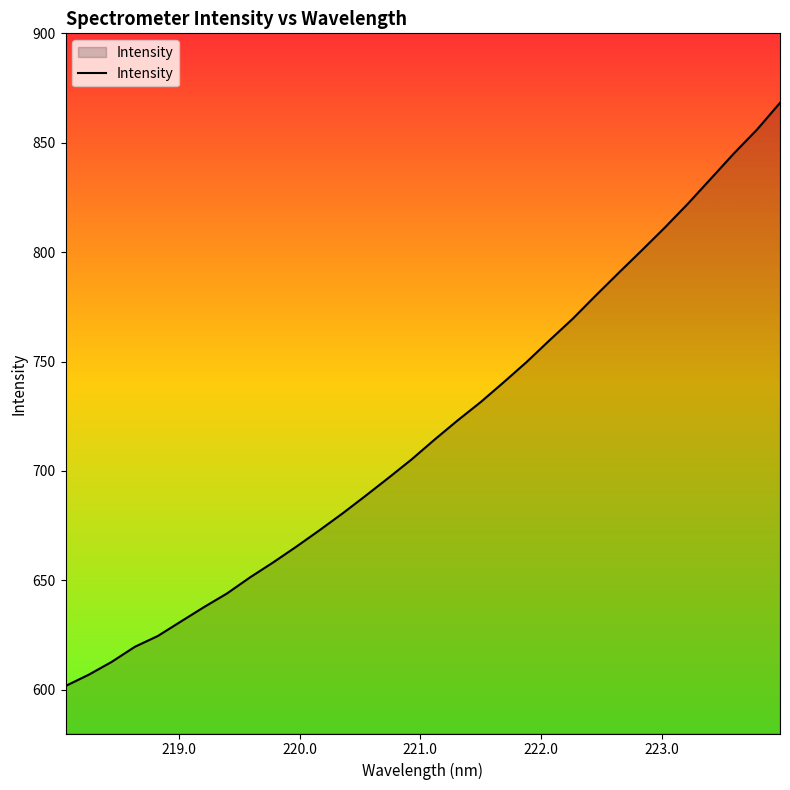

What is the difference between the maximum and minimum values?

266.5